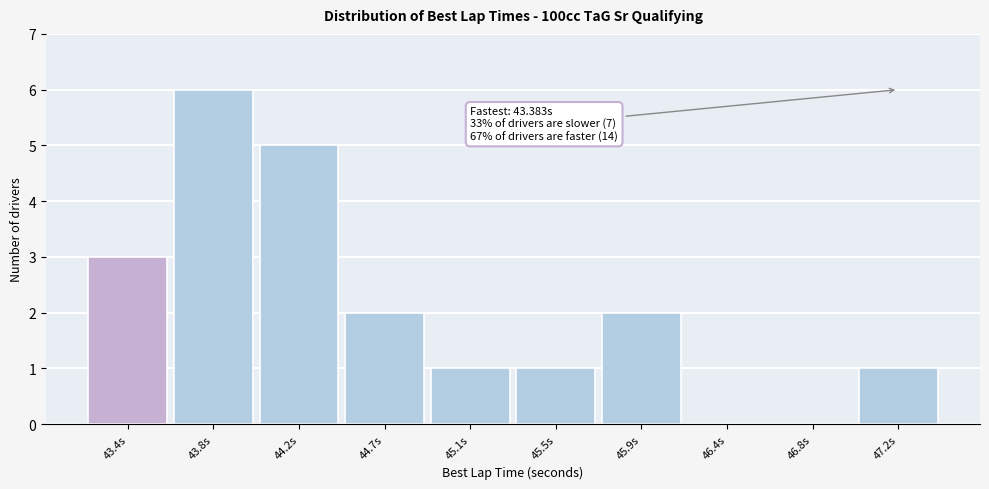

Over which range of the x-axis is the bar tallest?

43.60 to 44.05